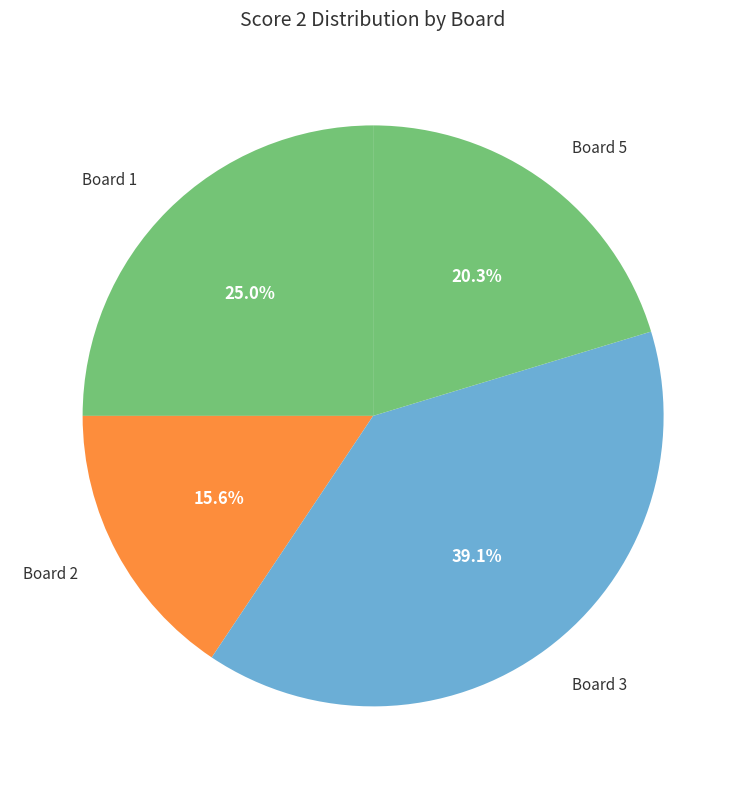

What is the ratio of the value at Board 5 to the value at Board 1?

0.8